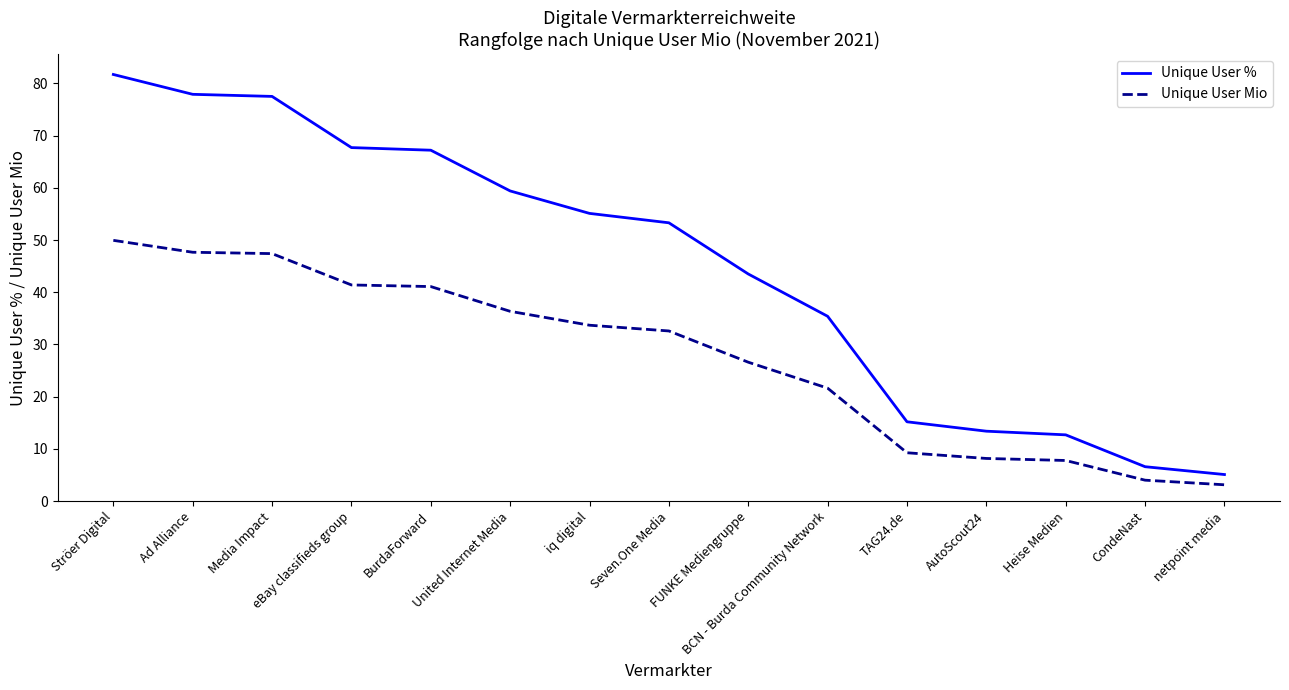

Which series changed the most between eBay classifieds group and Seven.One Media?

Unique User %